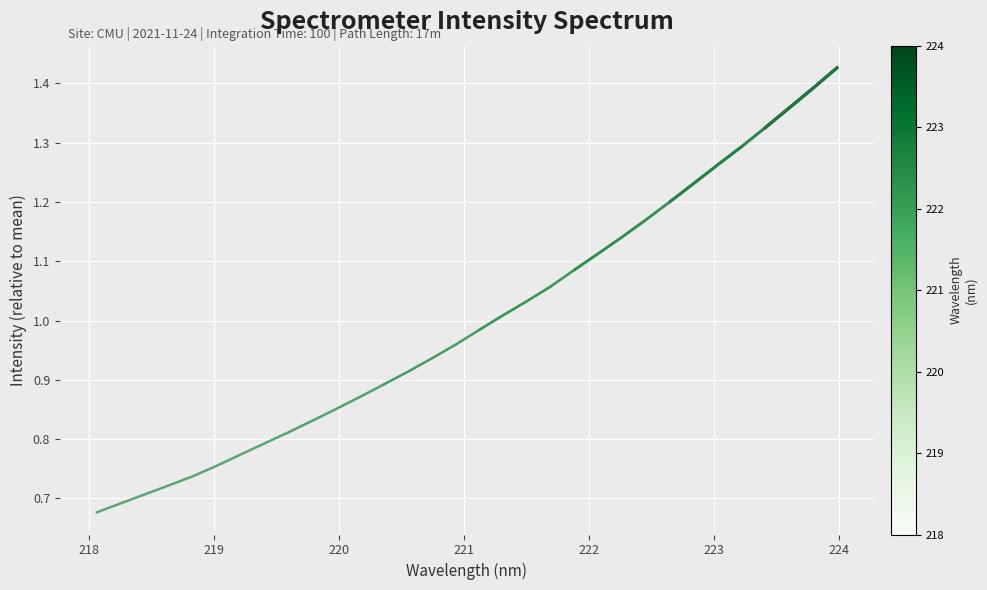

What position from the left is 221.4993?

19